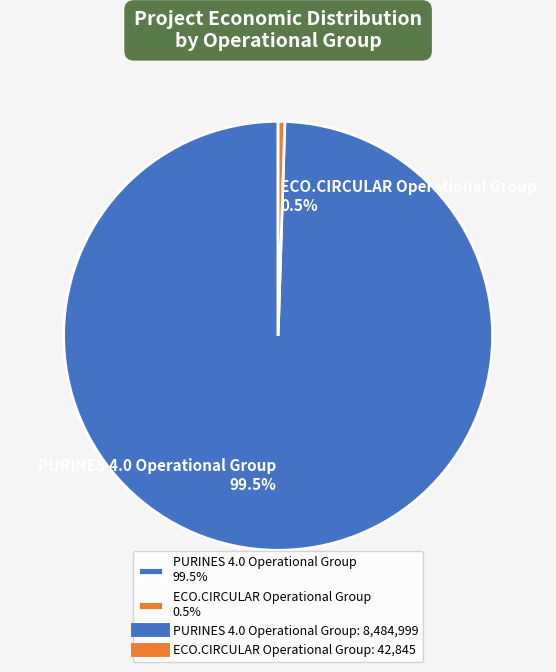

To the nearest percent, what is the average slice percentage?

50%